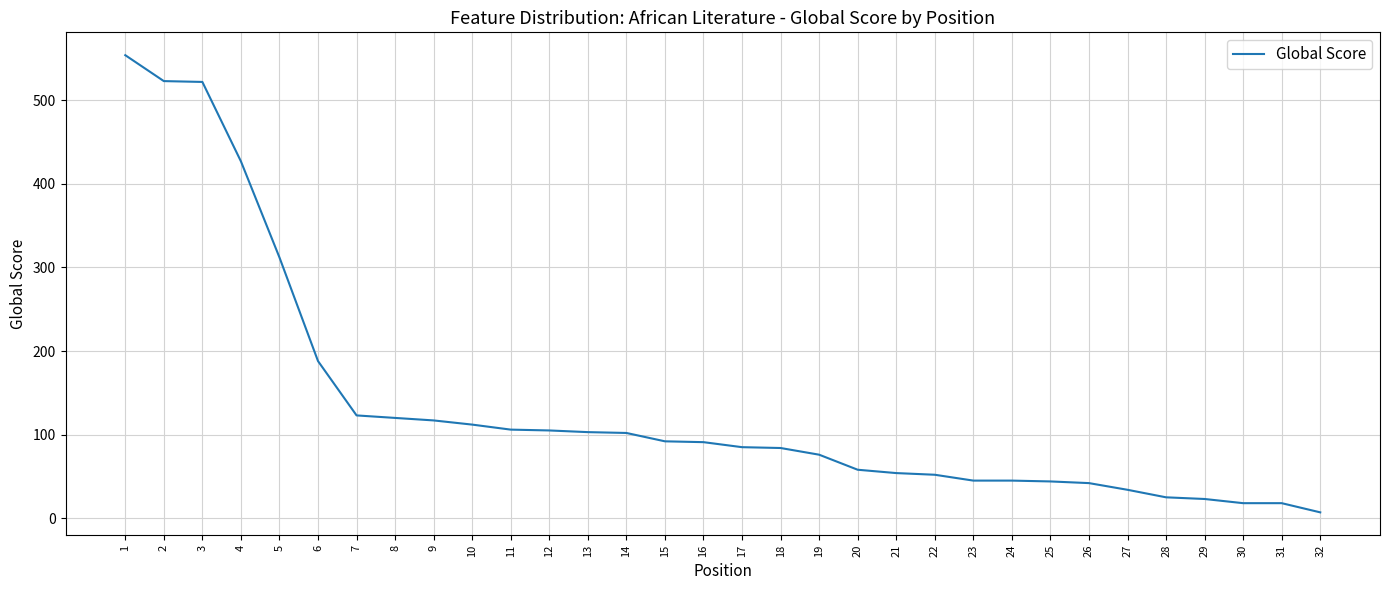

What is the ratio of the value at 30 to the value at 25?

0.4